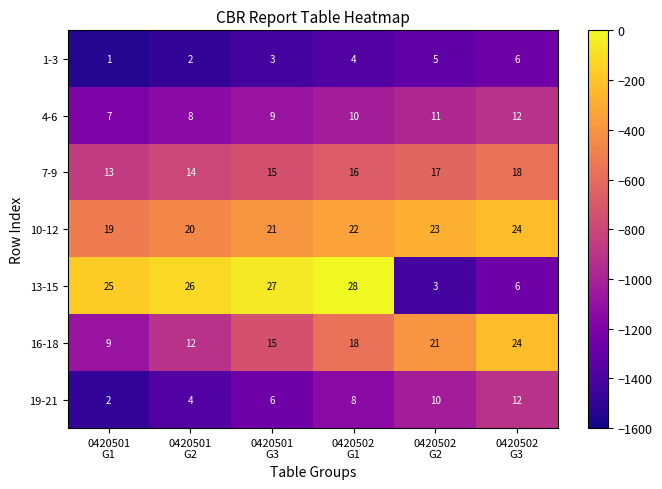

What is the difference between the second highest and second lowest values in the 13-15 series?

21